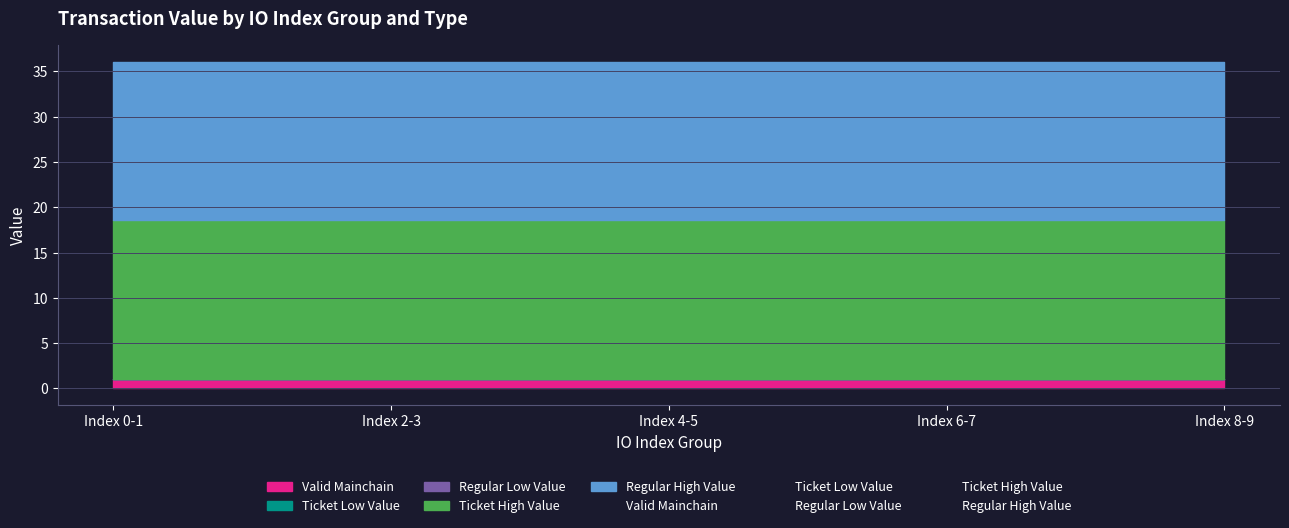

Which series has the largest total across all categories?

Ticket